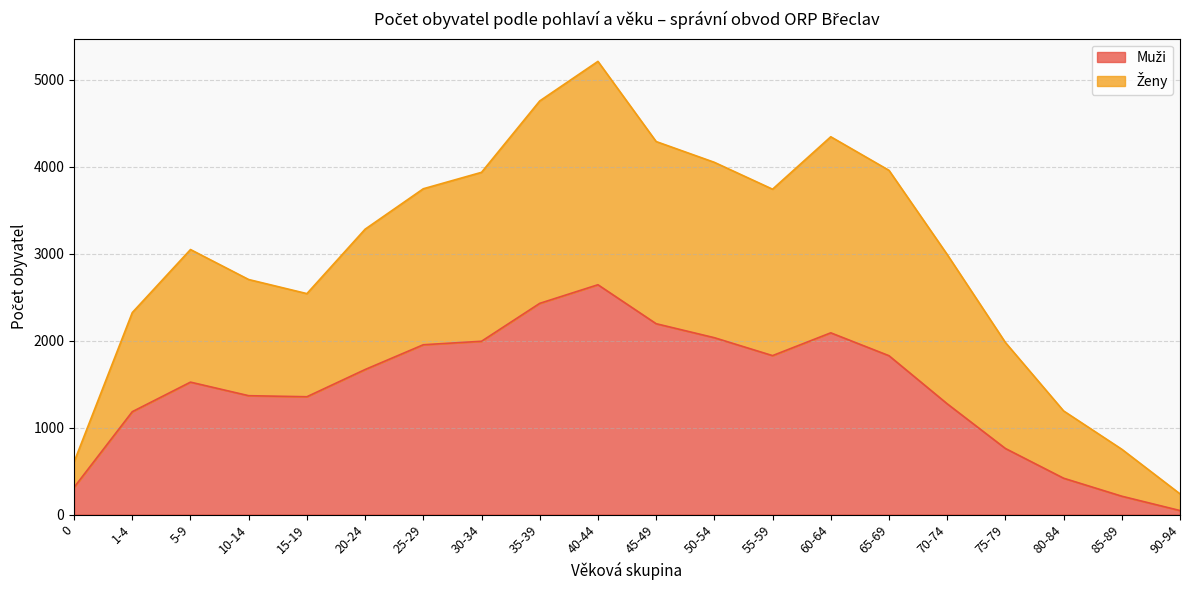

Does the chart display data point markers on the line(s)?

No